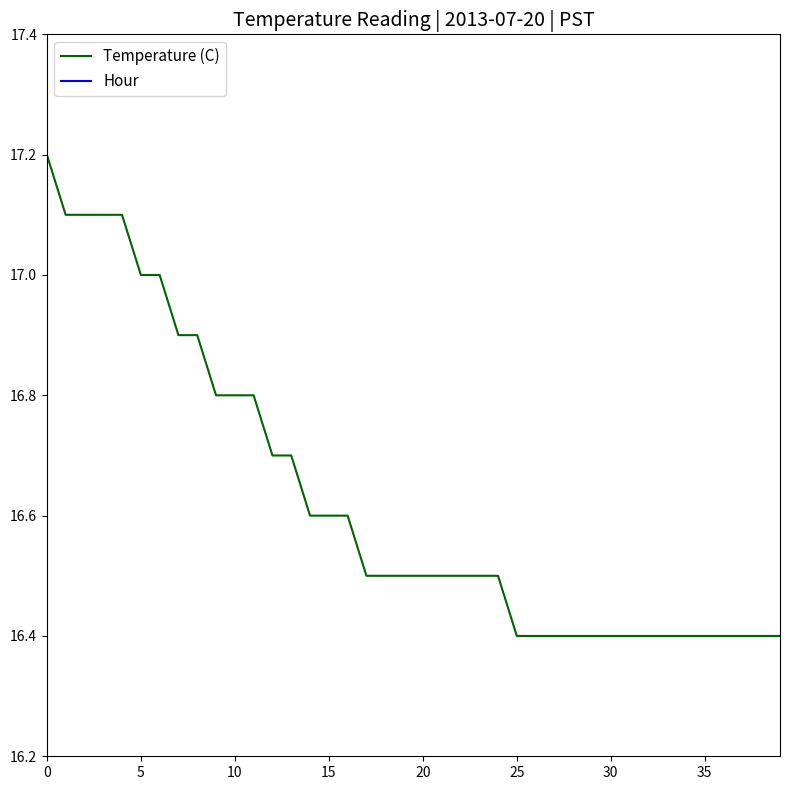

Does the chart have visible grid lines?

No